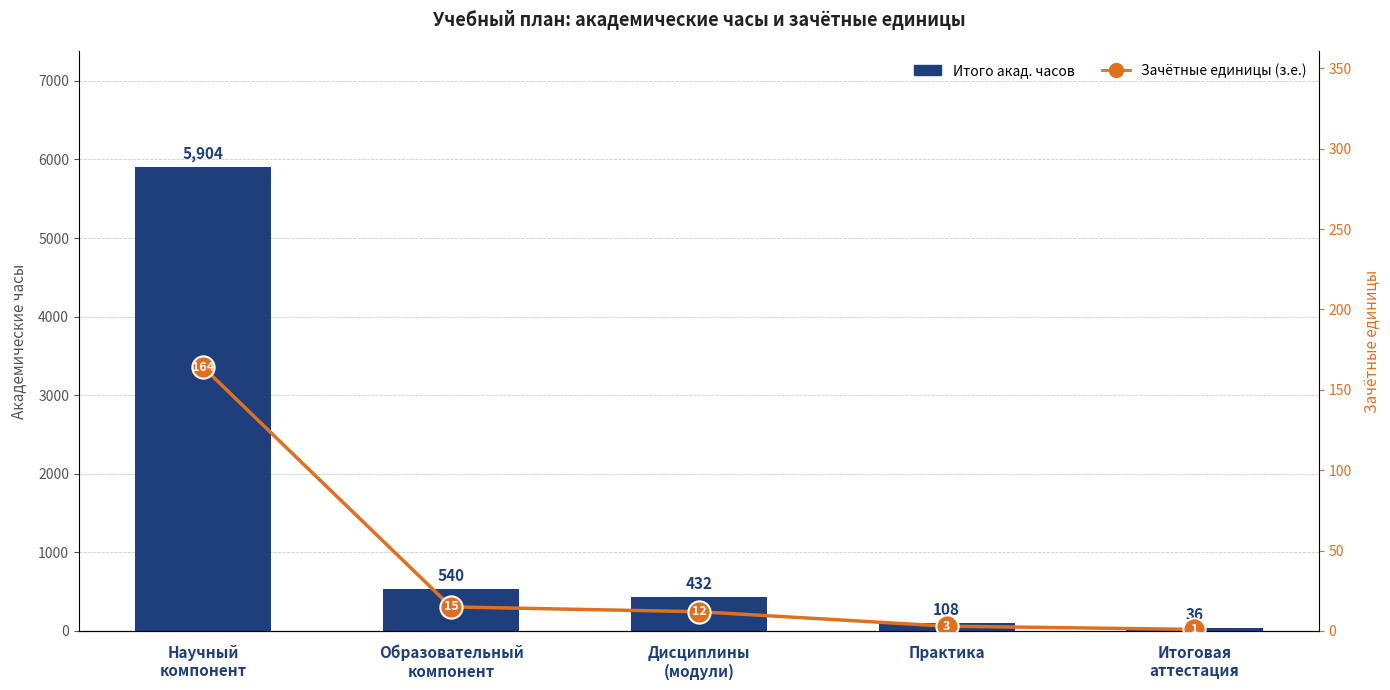

What is the difference between the highest and lowest values at Итоговая
аттестация?

35